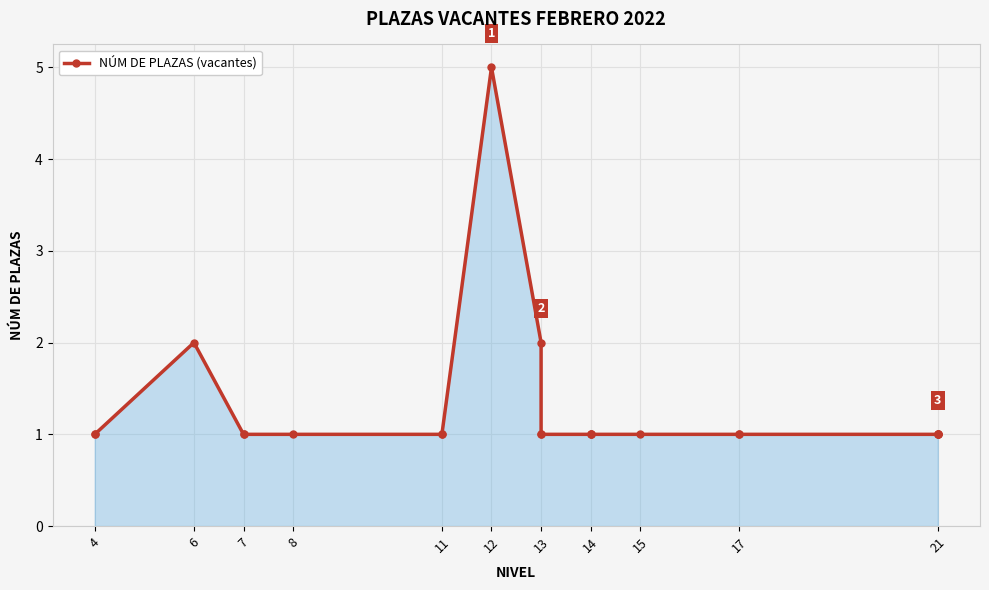

What is the approximate value at 11?

1